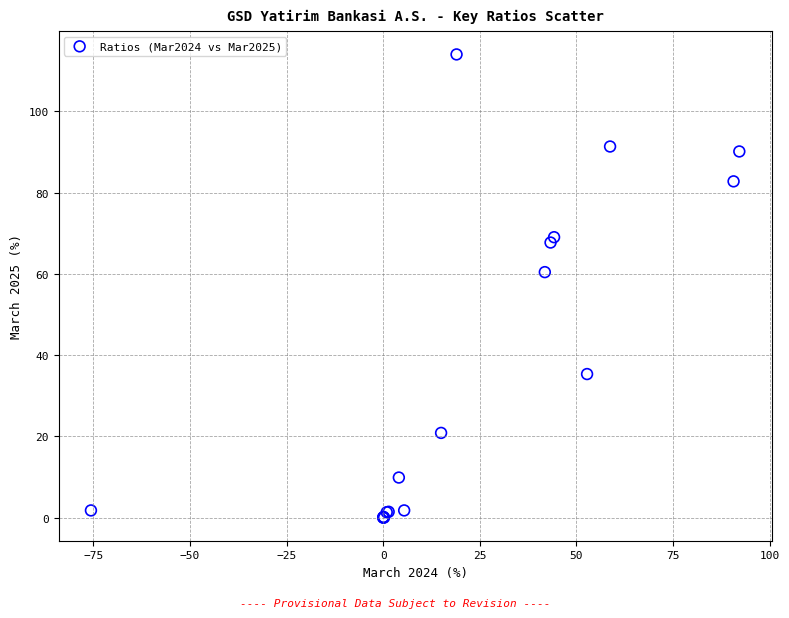

What Y value in the scatter plot is closest to 56?

60.4